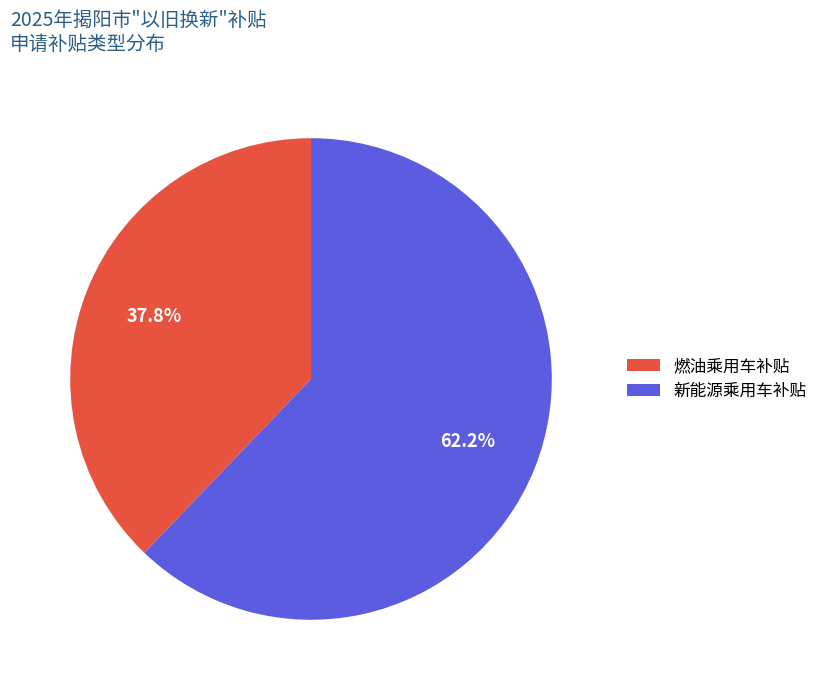

Which has a higher value, 新能源乘用车补贴 or 燃油乘用车补贴?

新能源乘用车补贴